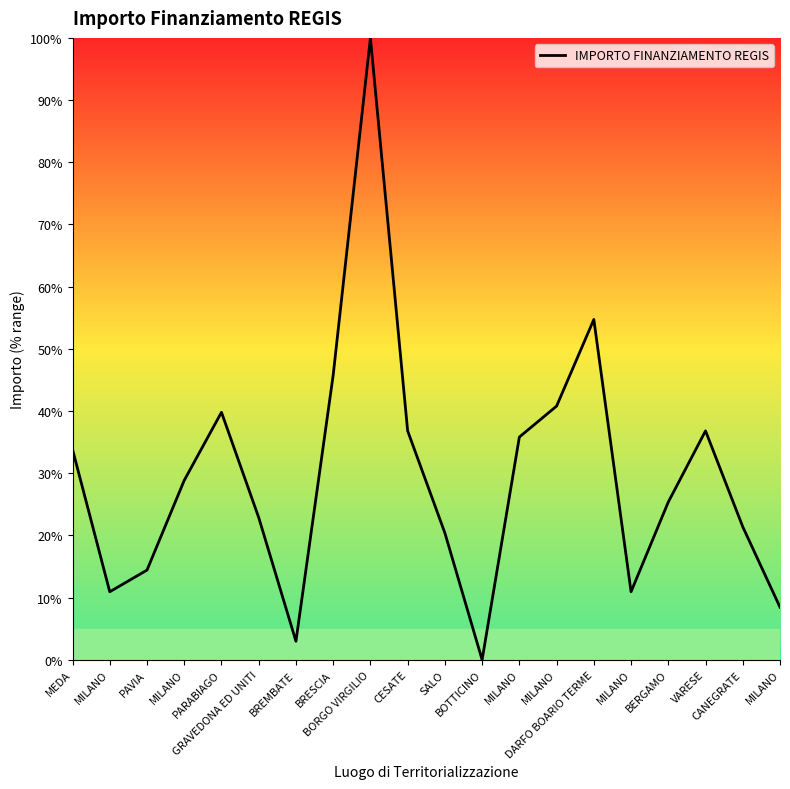

Is this an area chart (filled region under the line)?

Yes